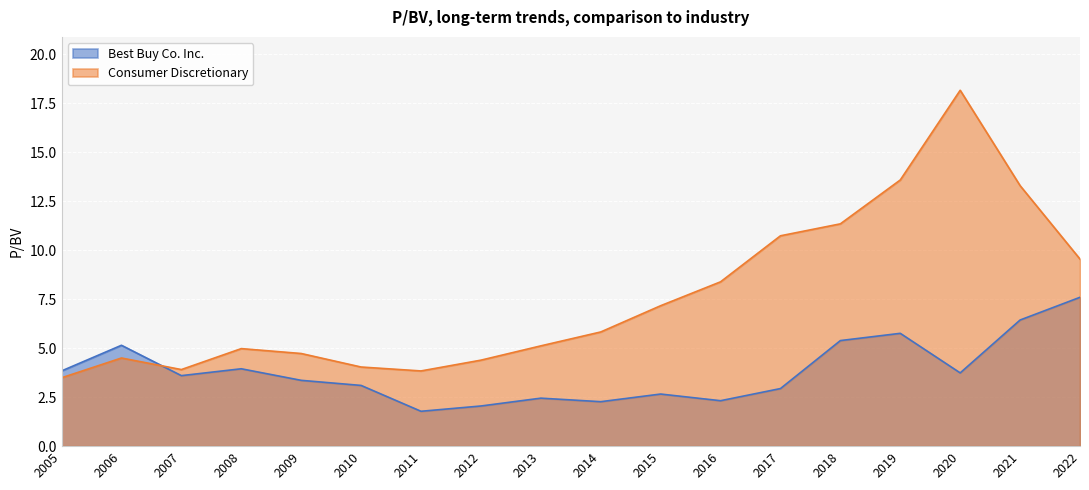

What is the difference between the maximum and minimum values in the Best Buy Co. Inc. series?

5.8